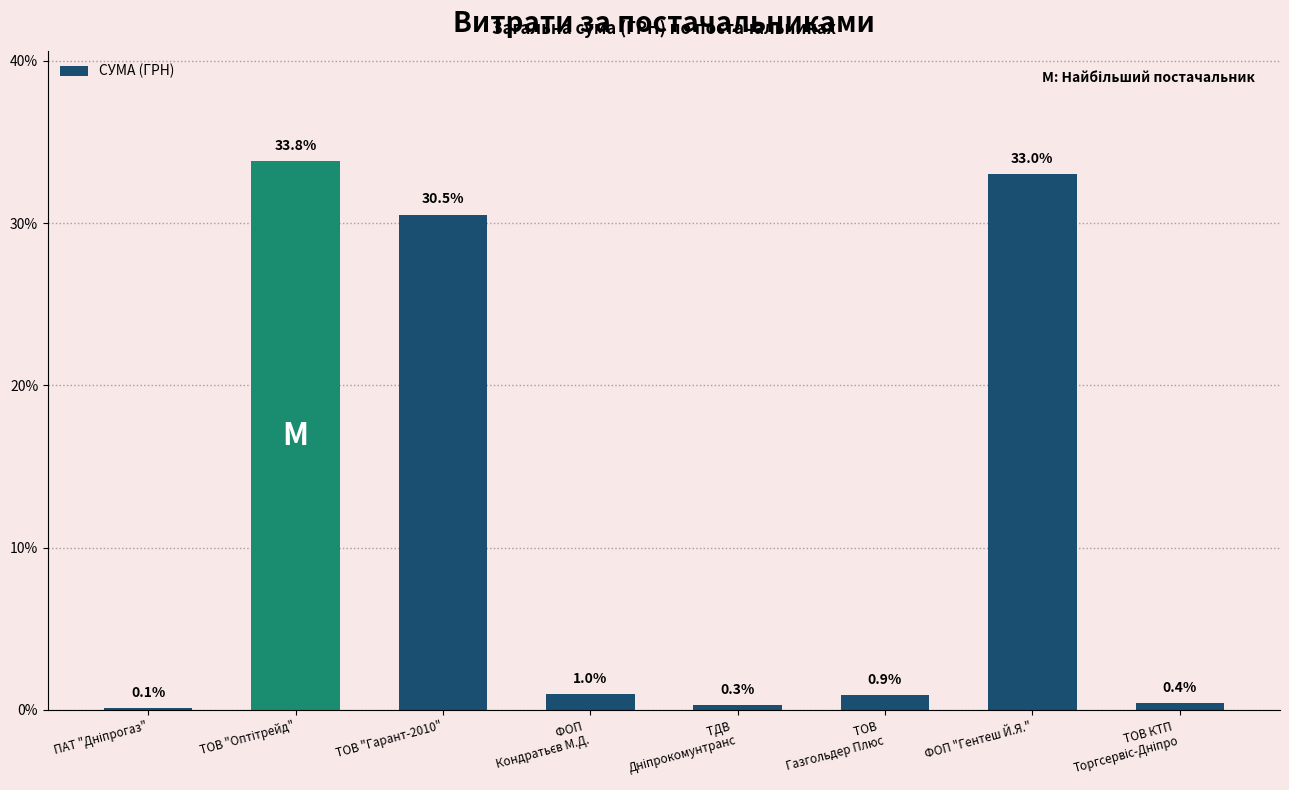

Where is the data nearest to the value 16?

ТОВ "Гарант-2010"